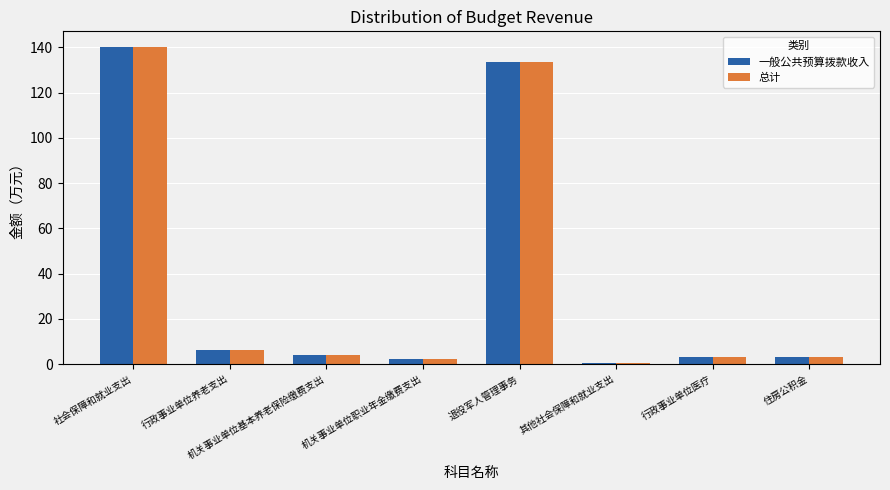

What position from the left is 行政事业单位养老支出?

2